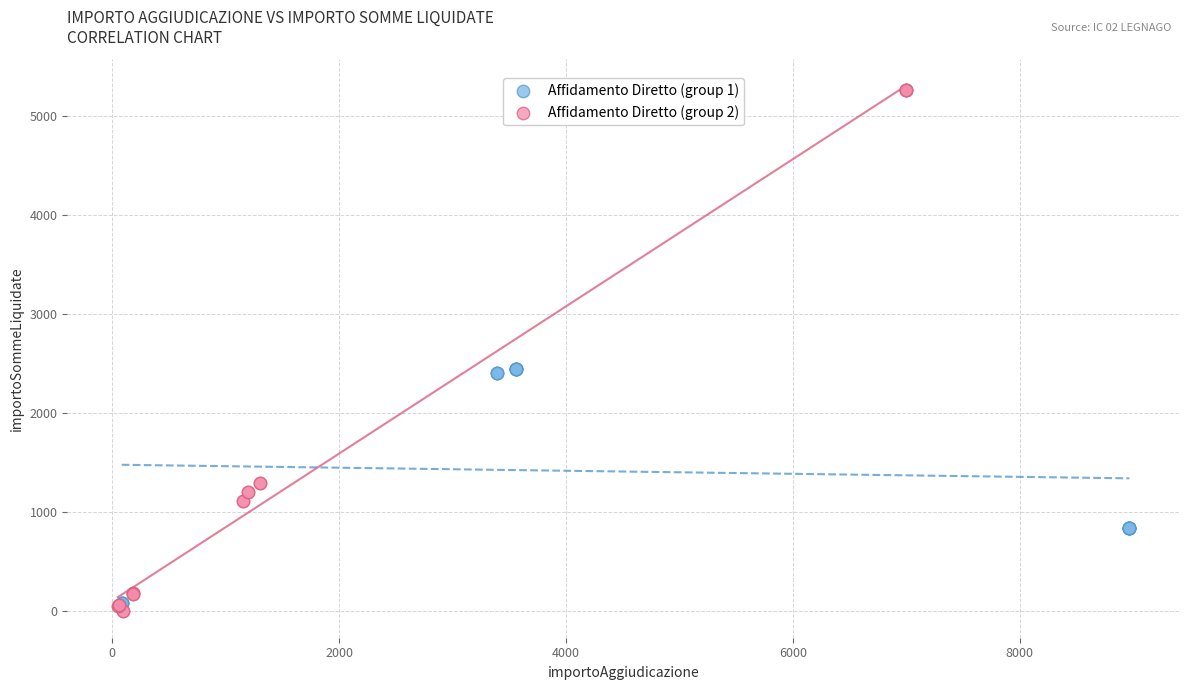

Which series contains the highest Y value?

Affidamento Diretto (group 2)